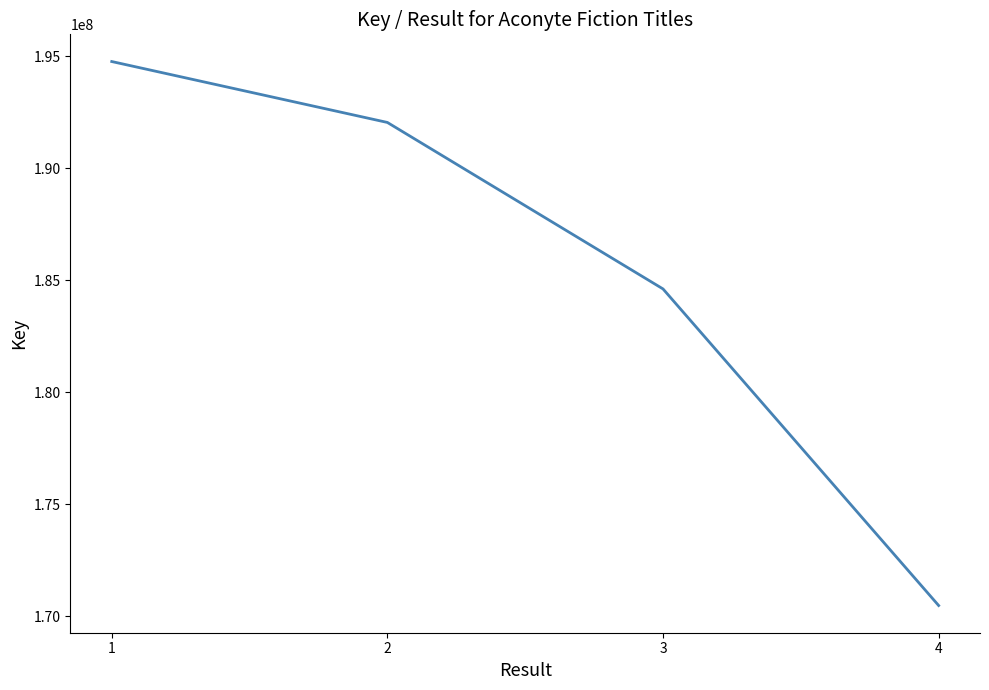

Reading right to left, transcribe all the data shown in this chart.

4=170467992	3=184602644	2=192035374	1=194755354